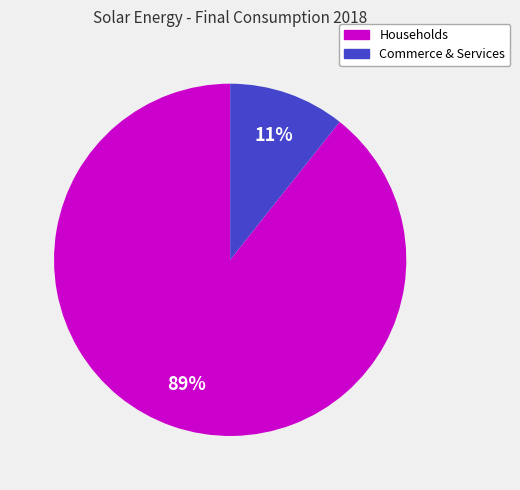

To the nearest percent, what is the average slice percentage?

50%